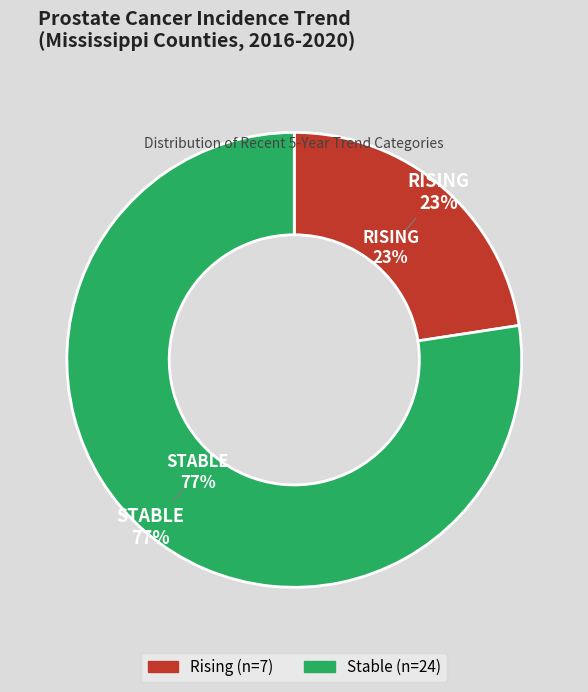

Does rising account for over 50% of the chart?

No